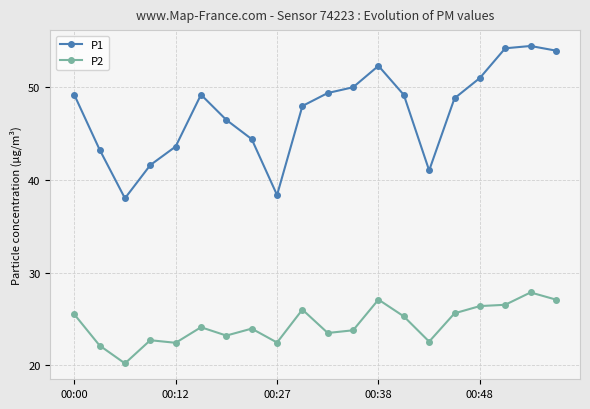

Which series has the largest range (max minus min)?

P1